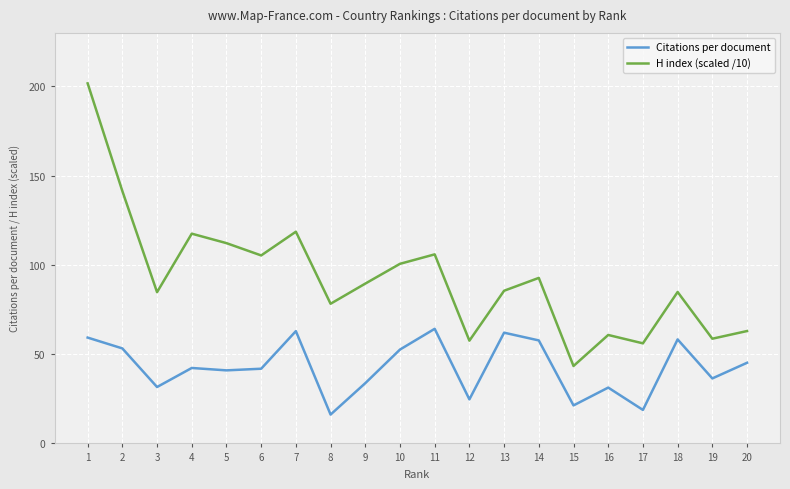

In H index (scaled /10), how many points are higher than both neighbors (excluding endpoints)?

6